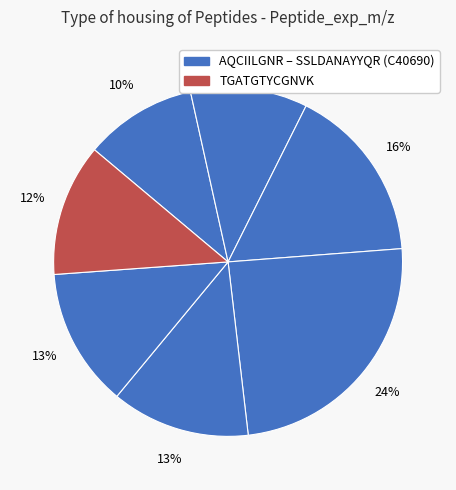

How many segments does this pie chart have?

7